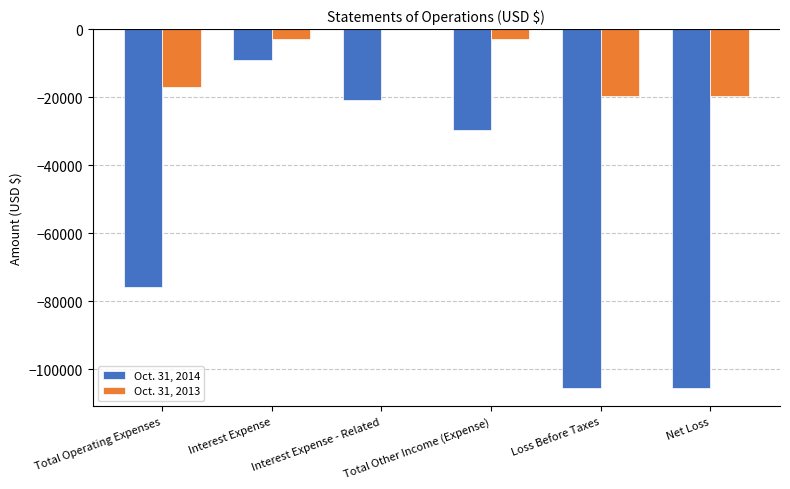

What is the difference between the Oct. 31, 2013 values at Total Operating Expenses and Total Other Income (Expense)?

14179